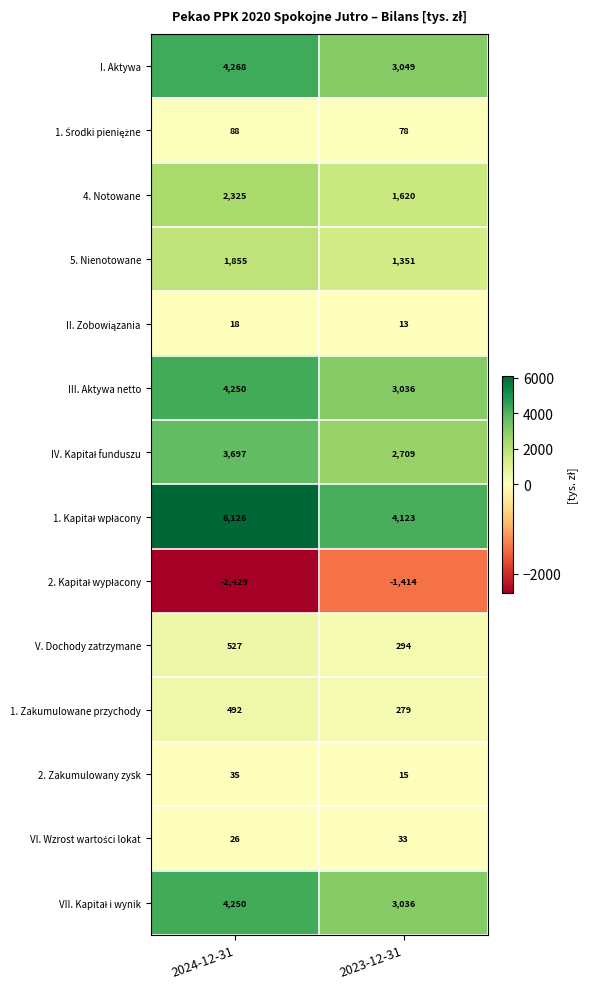

What is the difference between the highest and lowest values at 2024-12-31?

8555